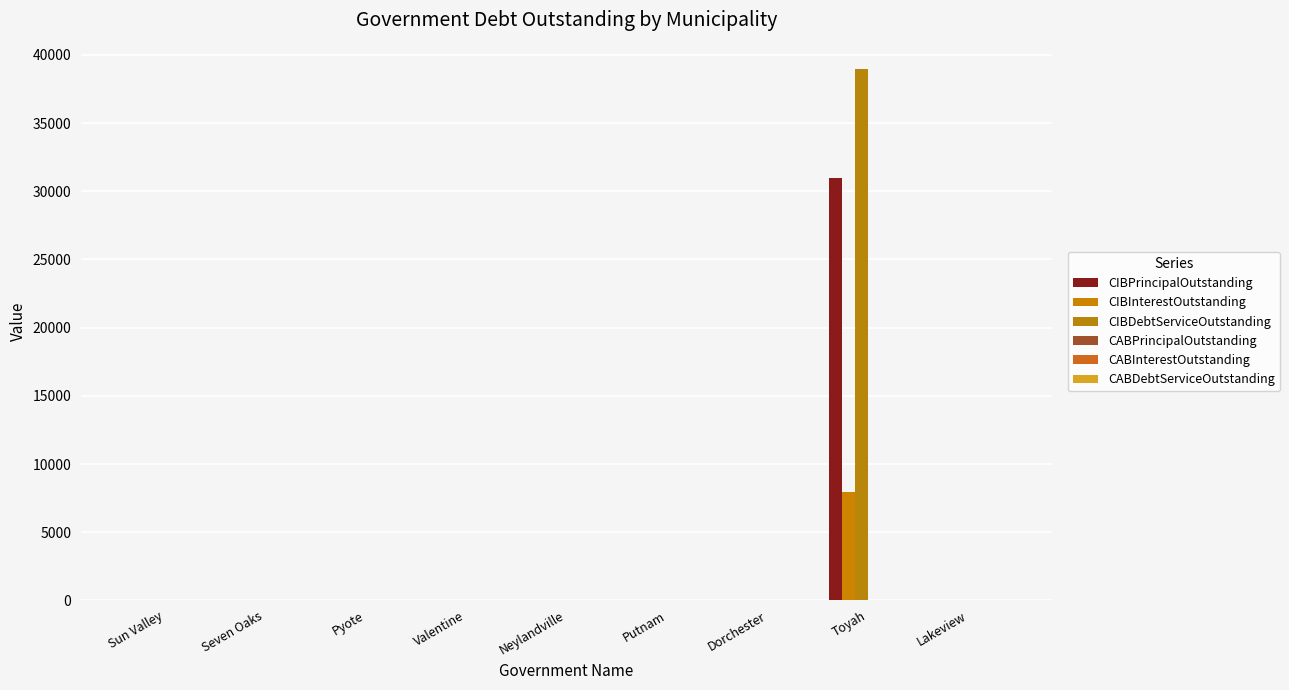

How many data points in CIBInterestOutstanding are above 0?

1